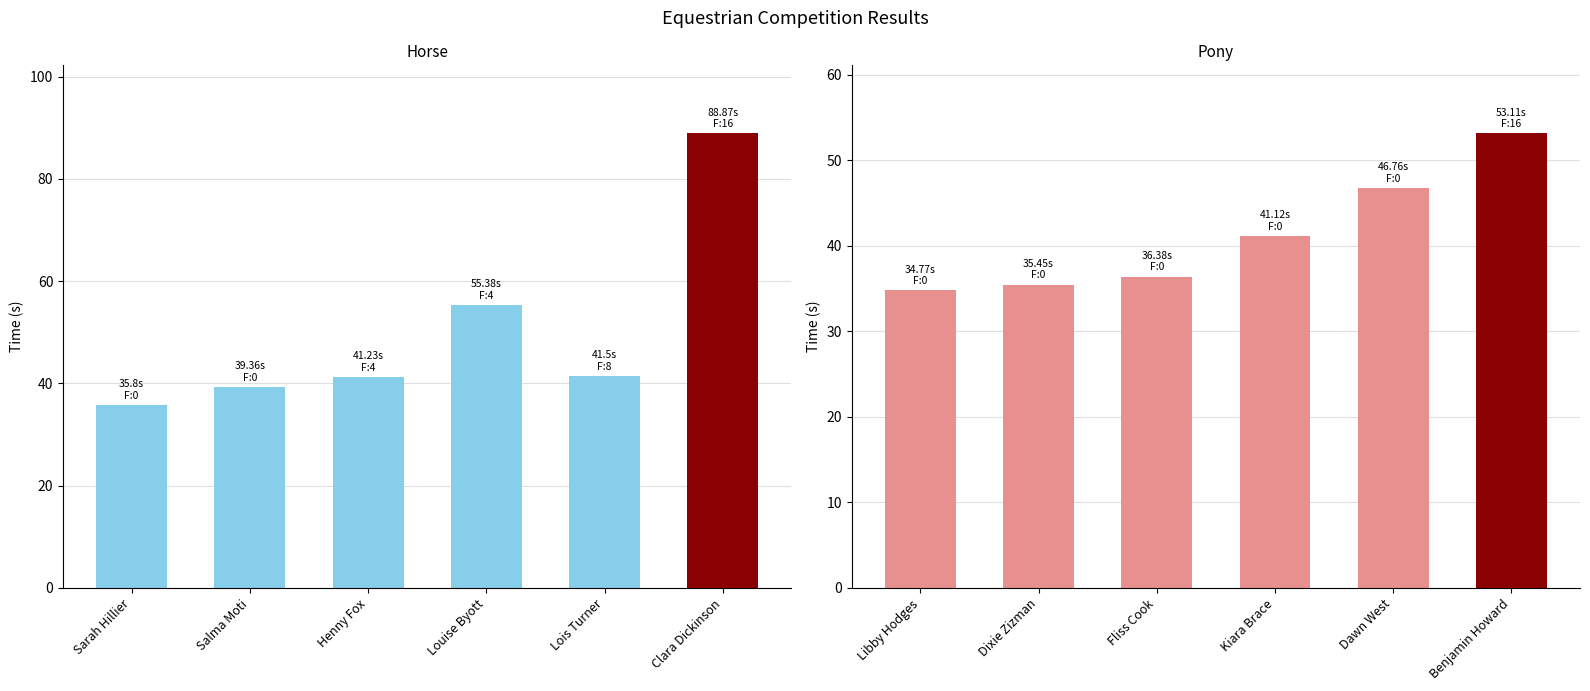

What are all the series names shown in the legend?

Horse, Pony